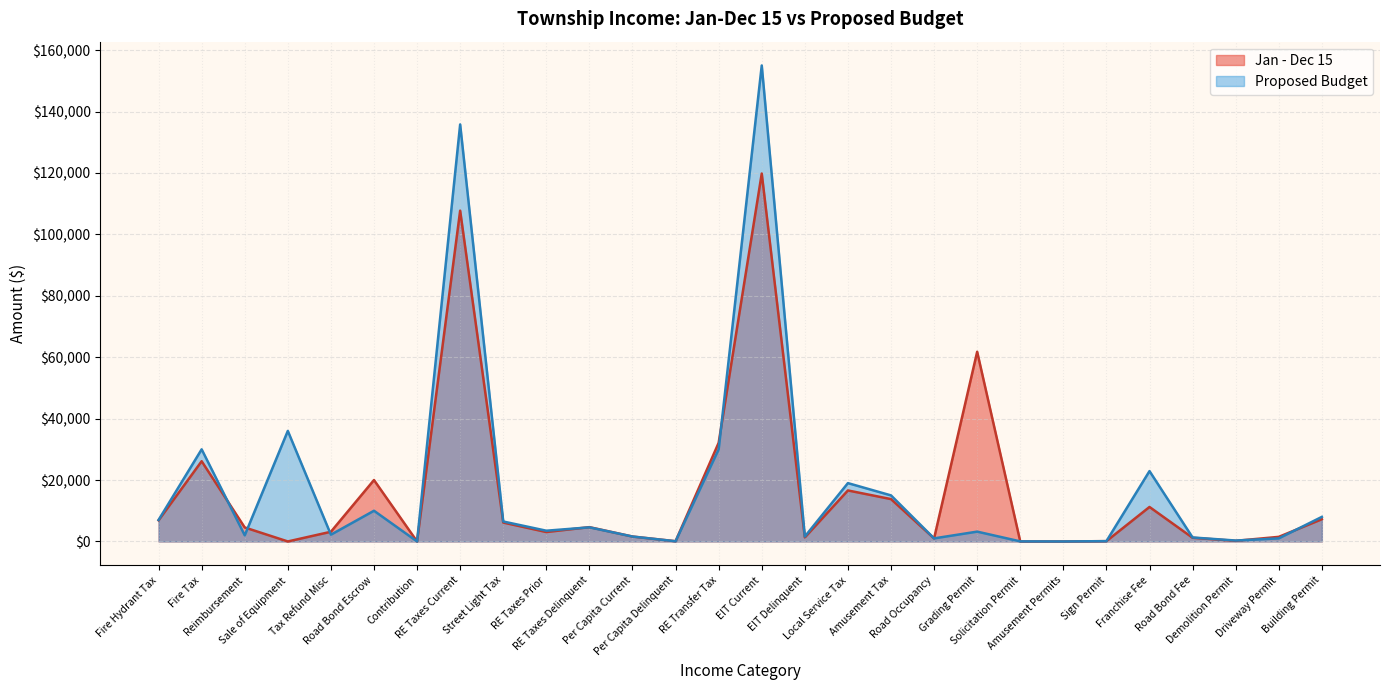

Where is the first local minimum for Proposed Budget?

Reimbursement